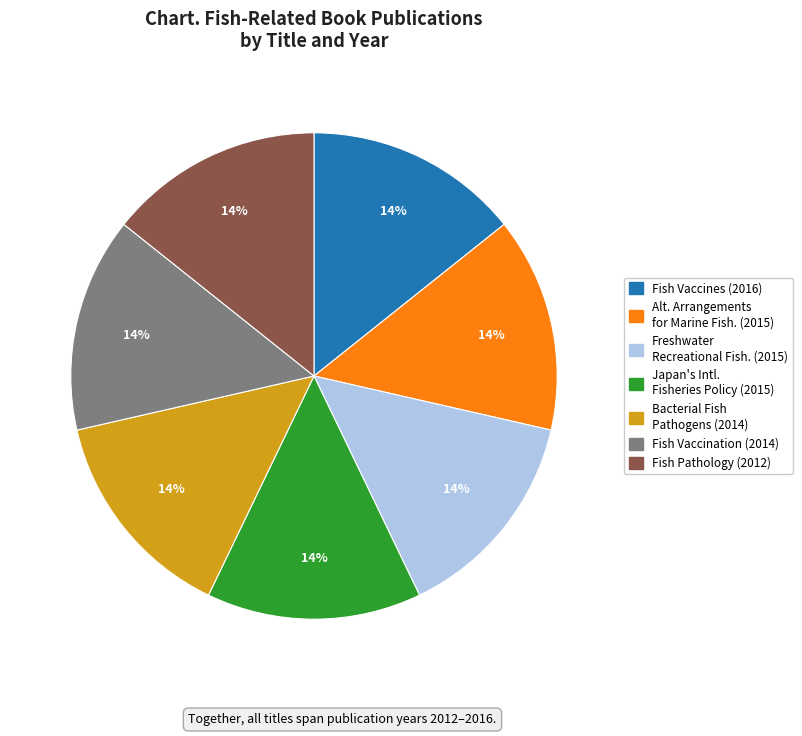

To the nearest percent, what is the average slice percentage?

14%